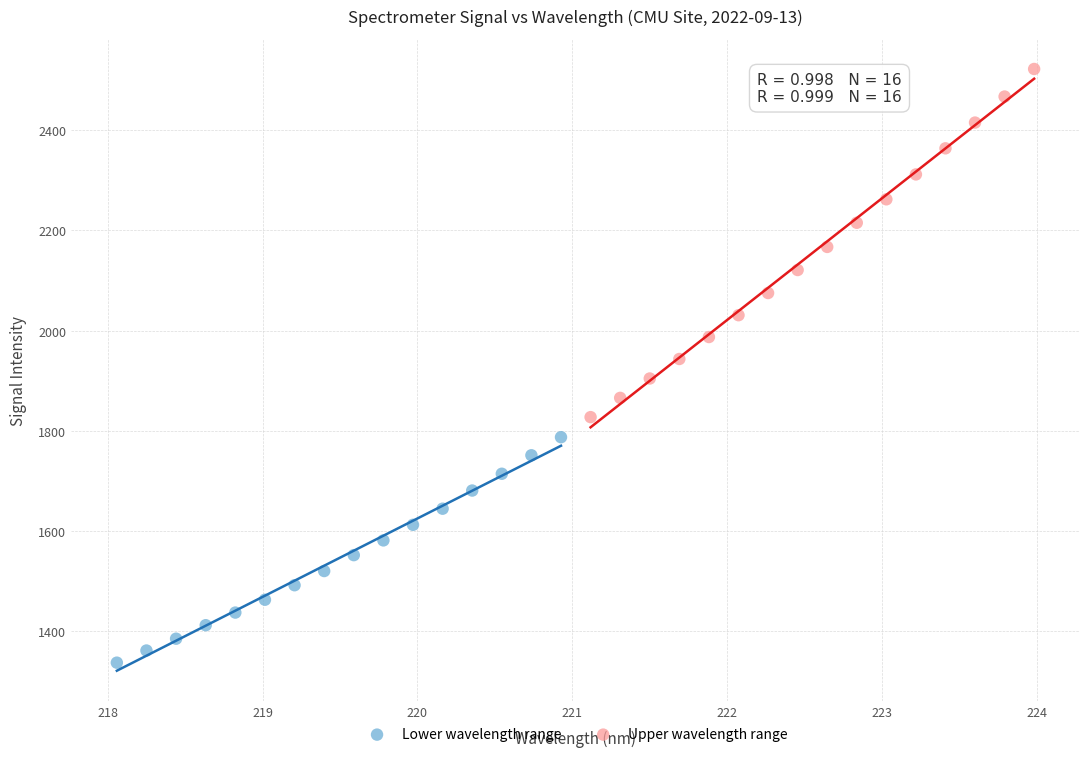

Which series contains the lowest Y value?

Lower wavelength range